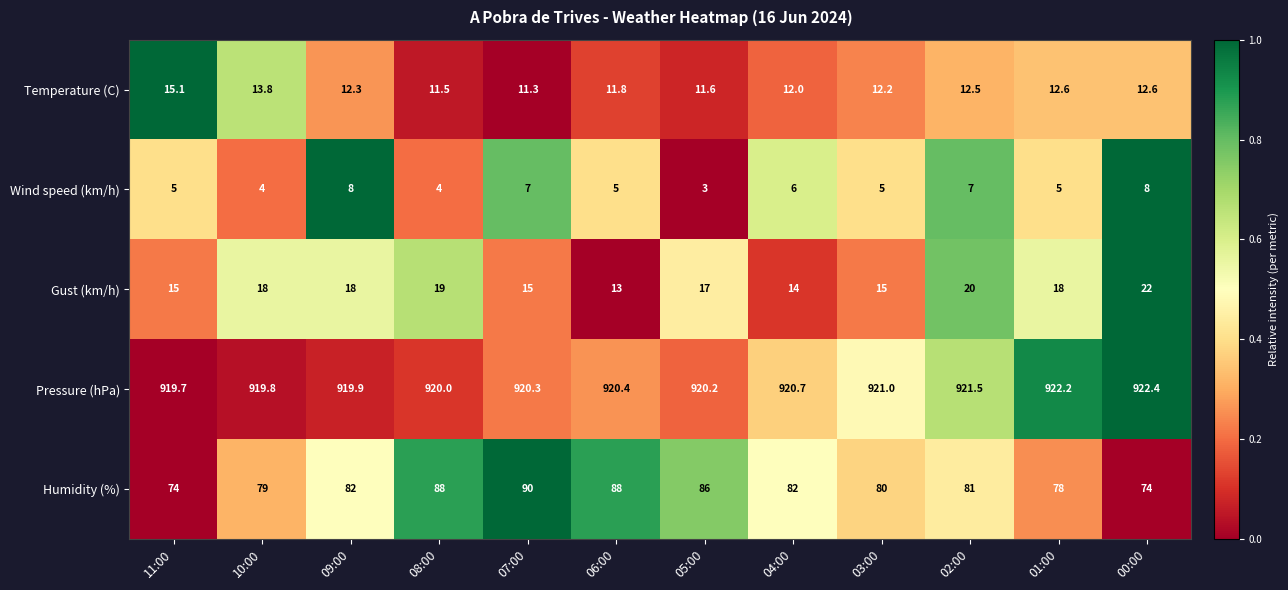

Where is Gust (km/h) nearest to the value 17?

05:00